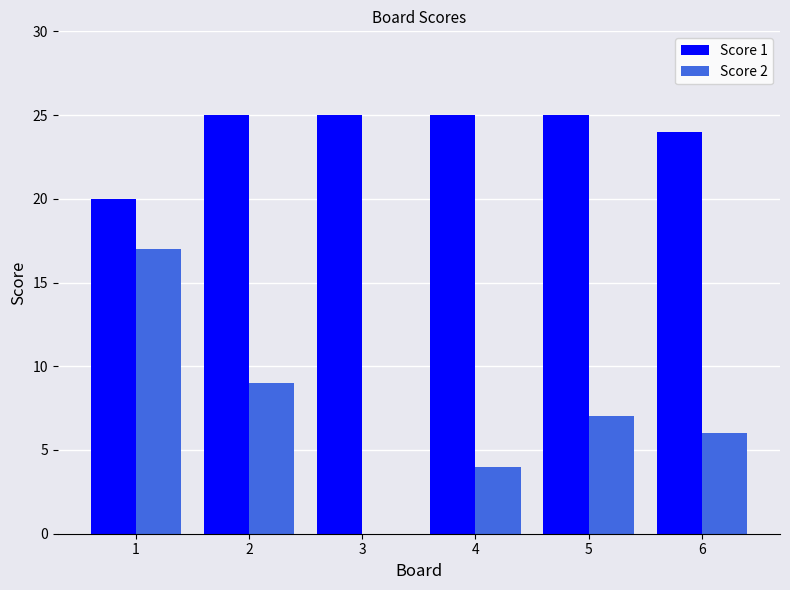

Which series has the largest total across all categories?

Score 1